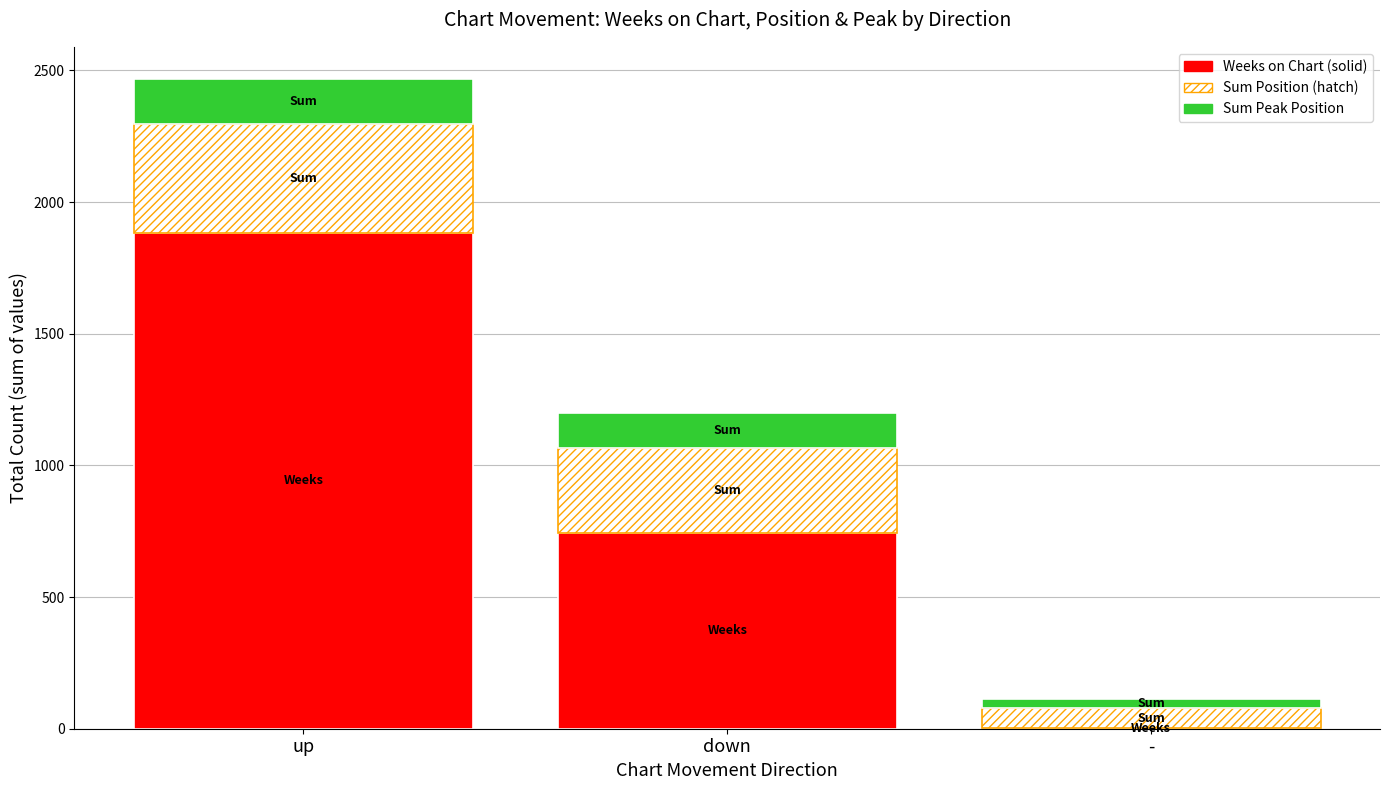

At which category is the sum across all series the highest?

up